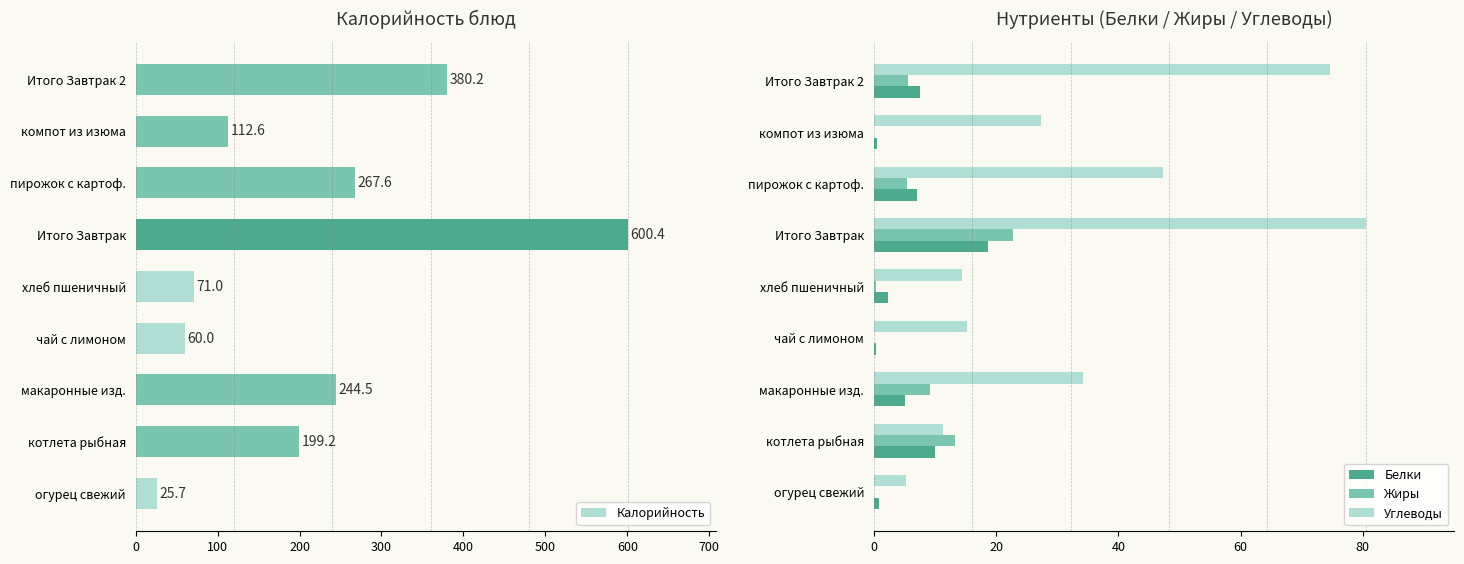

Which series has the largest total across all categories?

Калорийность